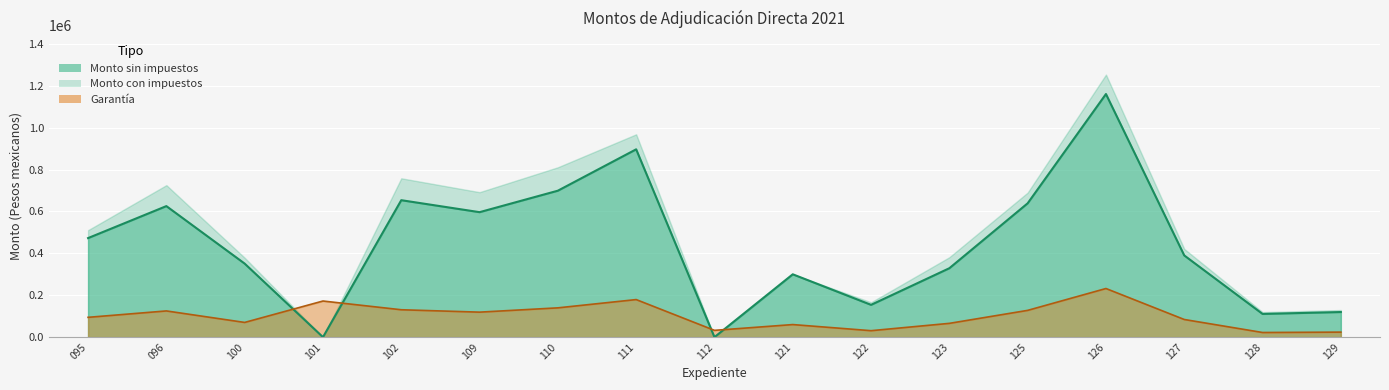

What is the approximate value of Monto sin impuestos at 109?

596551.7